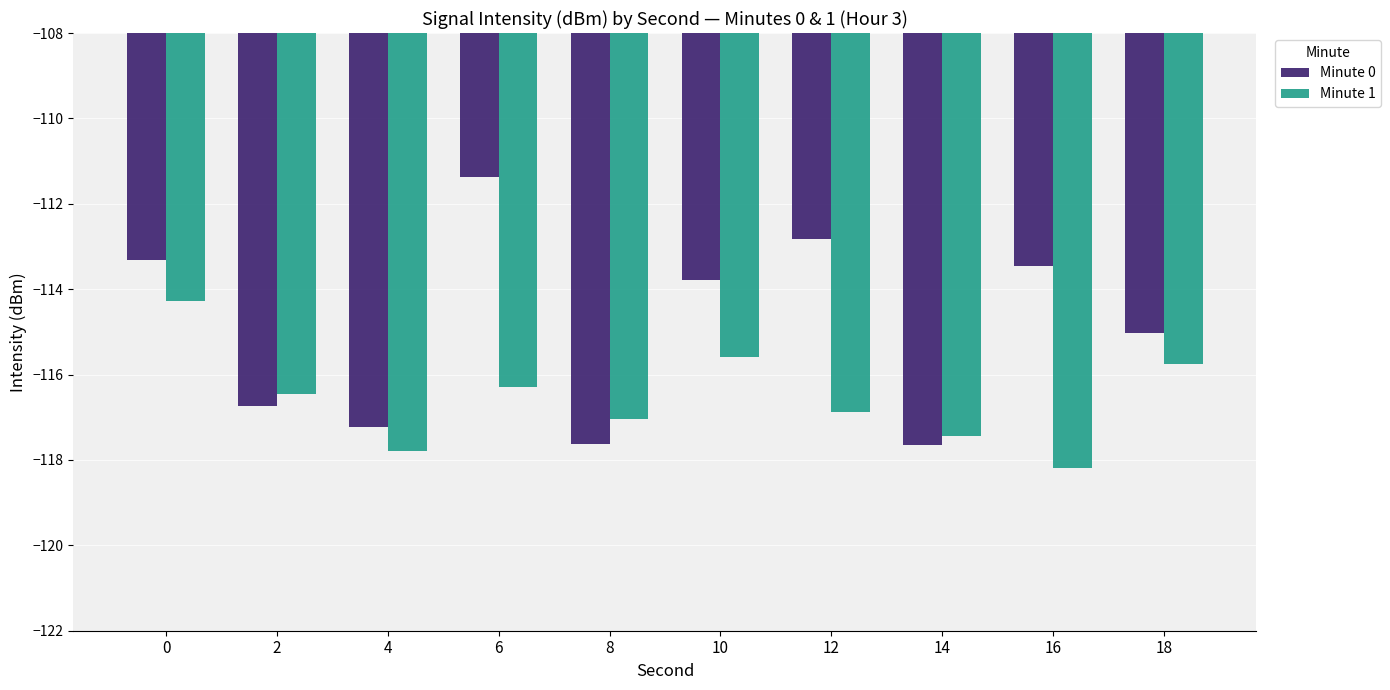

Which series has the largest range (max minus min)?

Minute 0